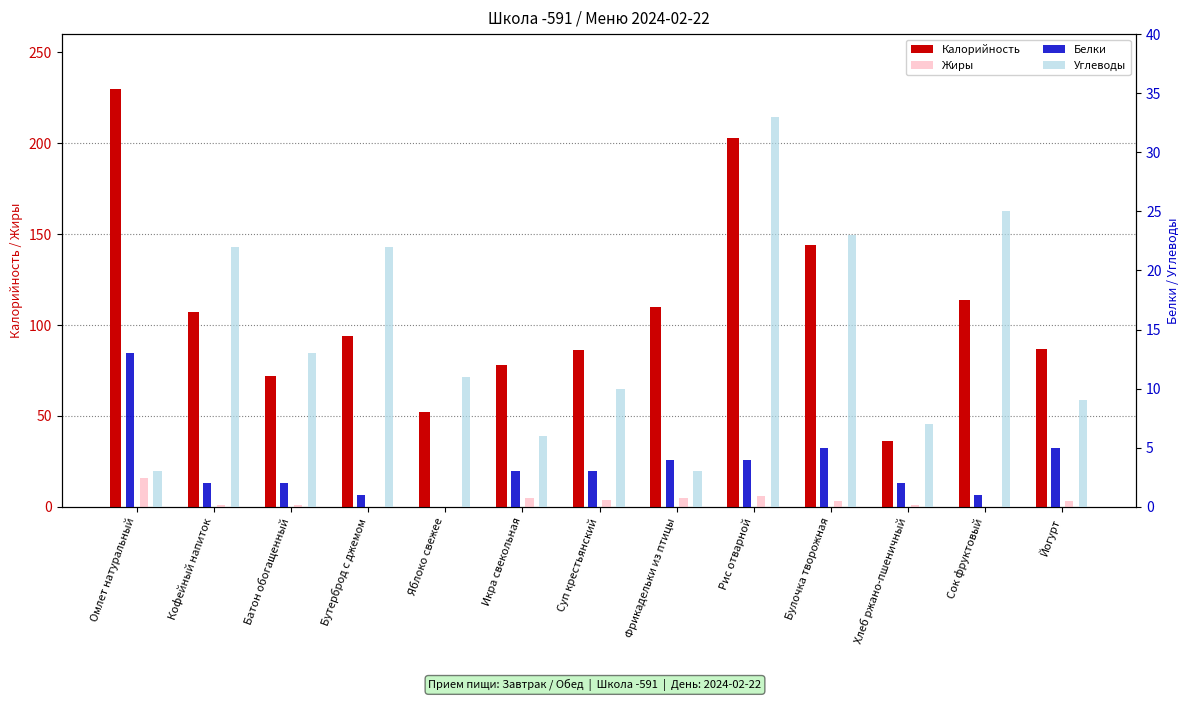

Reading left to right, extract all data points from this chart.

Калорийность: Омлет натуральный=230	Кофейный напиток=107	Батон обогащенный=72	Бутерброд с джемом=94	Яблоко свежее=52	Икра свекольная=78	Суп крестьянский=86	Фрикадельки из птицы=110	Рис отварной=203	Булочка творожная=144	Хлеб ржано-пшеничный=36	Сок фруктовый=114	Йогурт=87
Жиры: Омлет натуральный=16	Кофейный напиток=1	Батон обогащенный=1	Бутерброд с джемом=0	Яблоко свежее=0	Икра свекольная=5	Суп крестьянский=4	Фрикадельки из птицы=5	Рис отварной=6	Булочка творожная=3	Хлеб ржано-пшеничный=1	Сок фруктовый=0	Йогурт=3
Белки: Омлет натуральный=13	Кофейный напиток=2	Батон обогащенный=2	Бутерброд с джемом=1	Яблоко свежее=0	Икра свекольная=3	Суп крестьянский=3	Фрикадельки из птицы=4	Рис отварной=4	Булочка творожная=5	Хлеб ржано-пшеничный=2	Сок фруктовый=1	Йогурт=5
Углеводы: Омлет натуральный=3	Кофейный напиток=22	Батон обогащенный=13	Бутерброд с джемом=22	Яблоко свежее=11	Икра свекольная=6	Суп крестьянский=10	Фрикадельки из птицы=3	Рис отварной=33	Булочка творожная=23	Хлеб ржано-пшеничный=7	Сок фруктовый=25	Йогурт=9